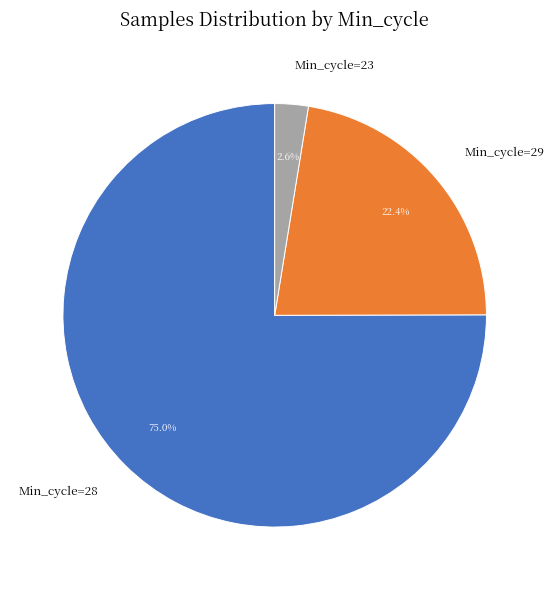

What is the largest slice in the pie chart?

Min_cycle=28